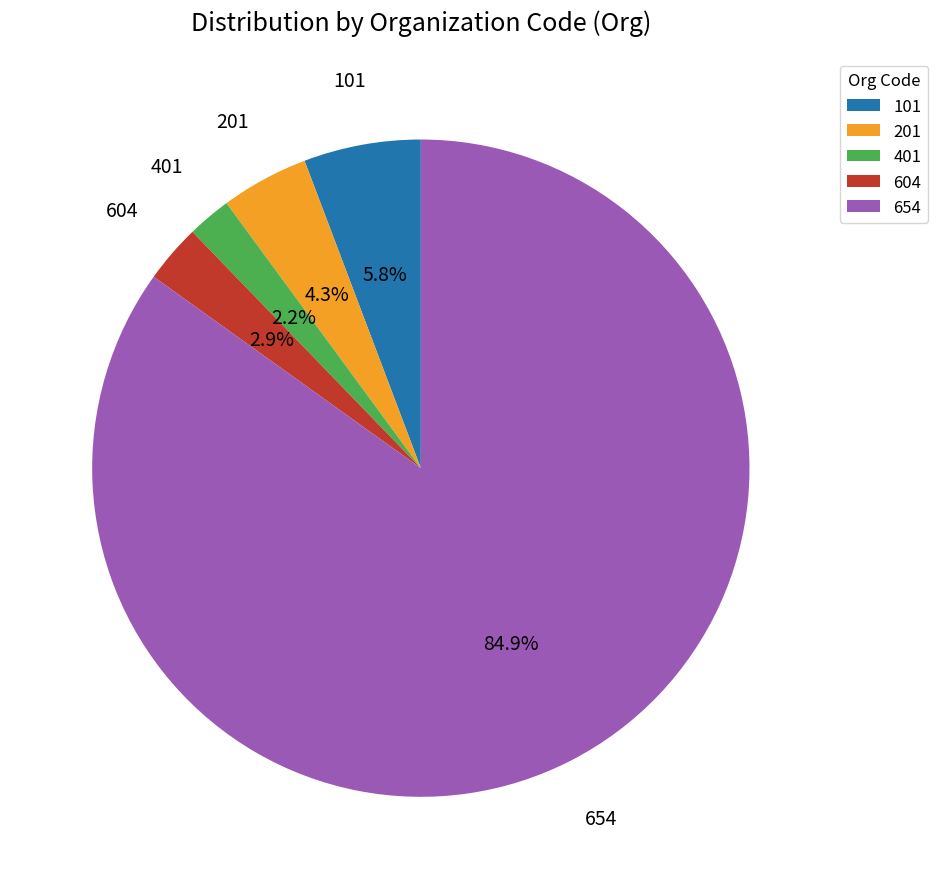

Does 604 account for over 50% of the chart?

No